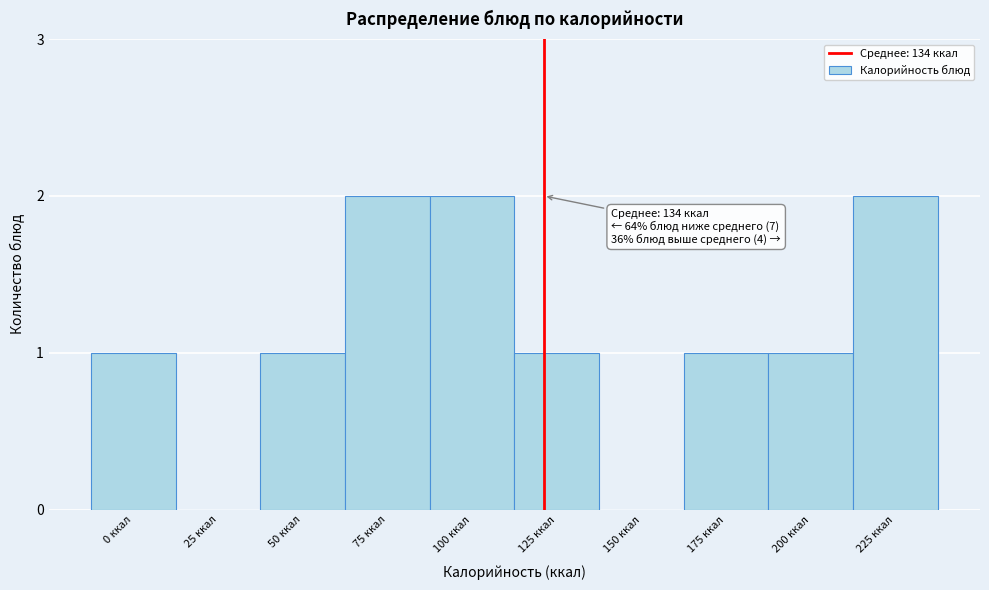

Reading left to right, transcribe all the data shown in this chart.

0 ккал=1	25 ккал=0	50 ккал=1	75 ккал=2	100 ккал=2	125 ккал=1	150 ккал=0	175 ккал=1	200 ккал=1	225 ккал=2